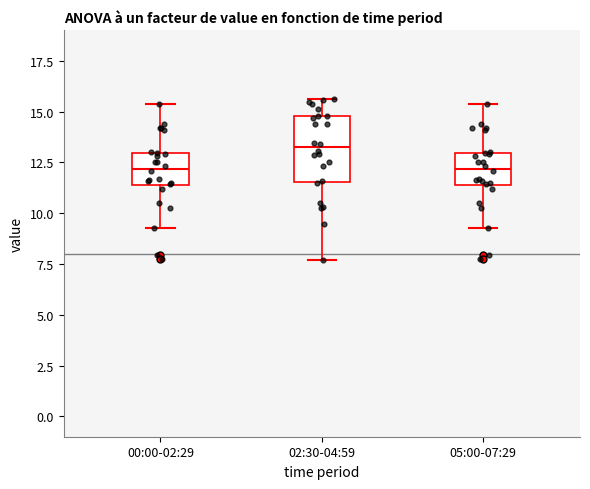

Which box is the tallest, from its lower edge to its upper edge?

02:30-04:59